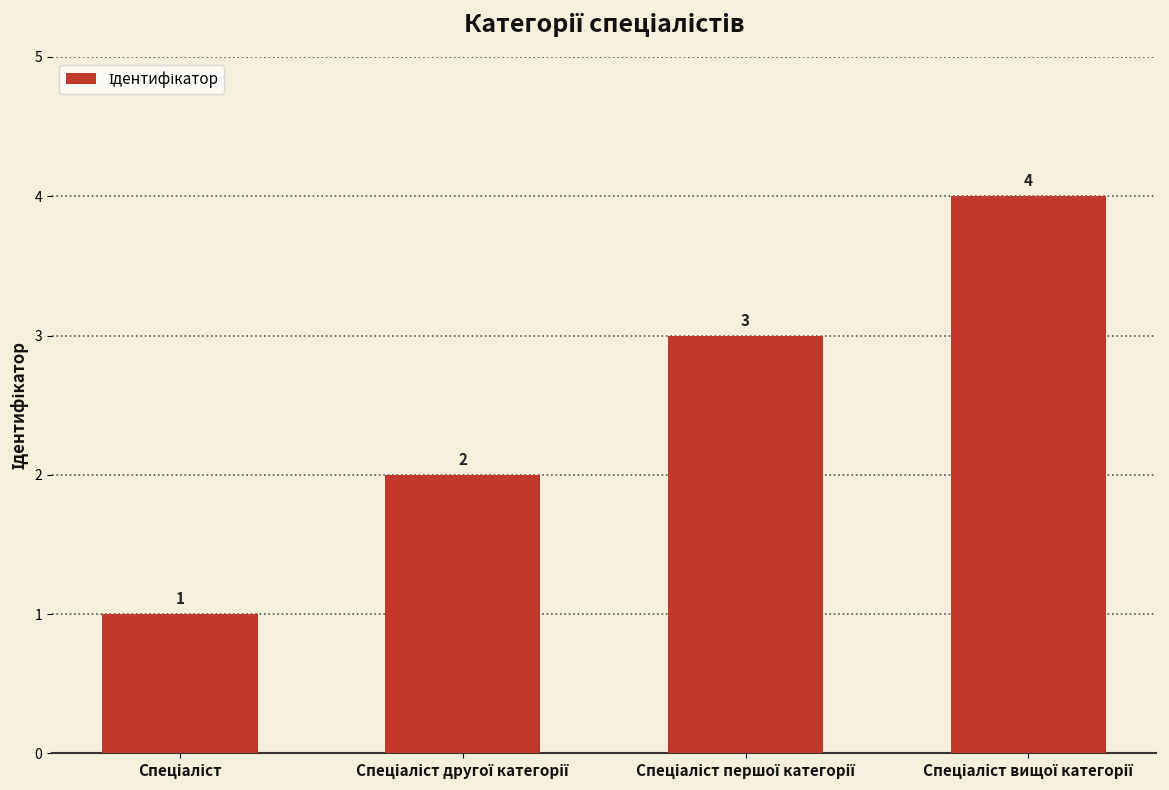

What is the maximum value shown in the chart?

4